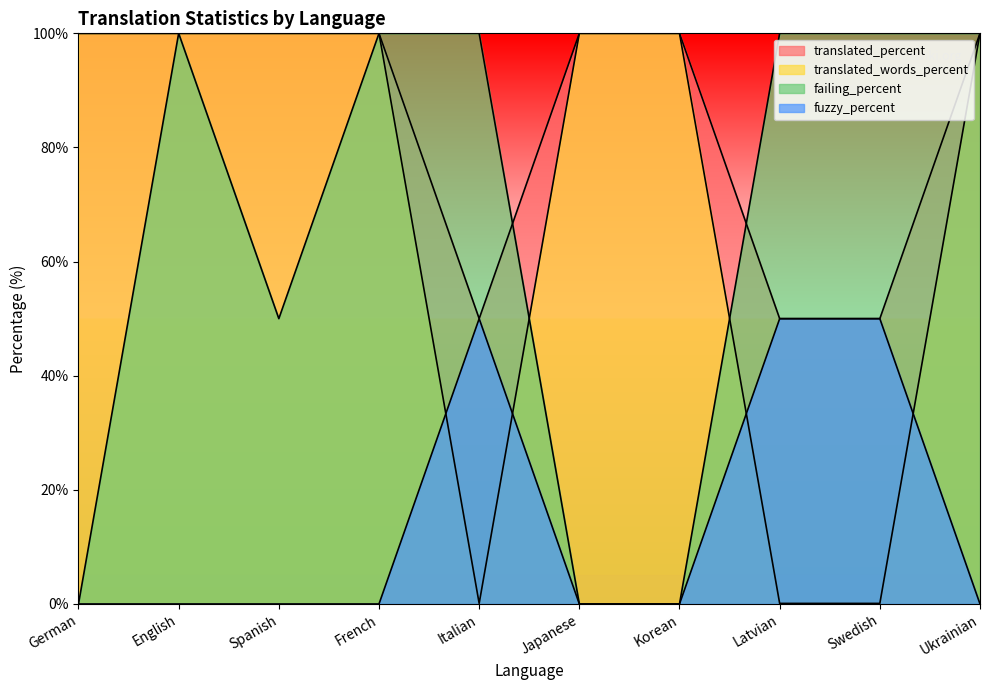

The fuzzy_percent series shows 18.4 at Japanese. True or false?

False